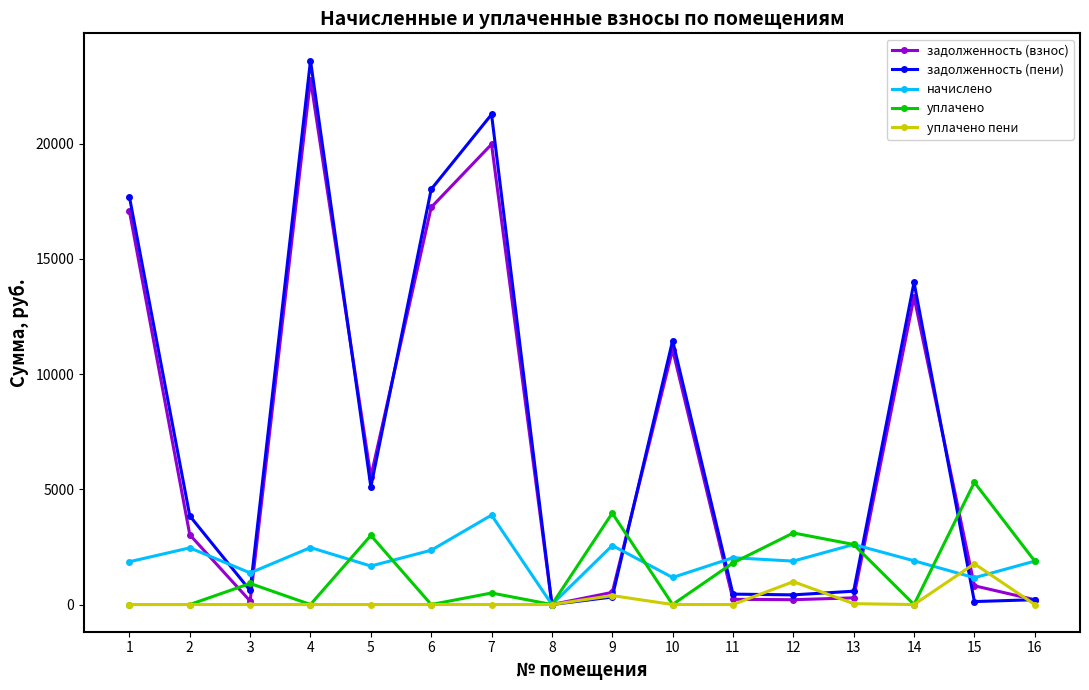

What is the difference between the уплачено пени values at 9 and 2?

387.5